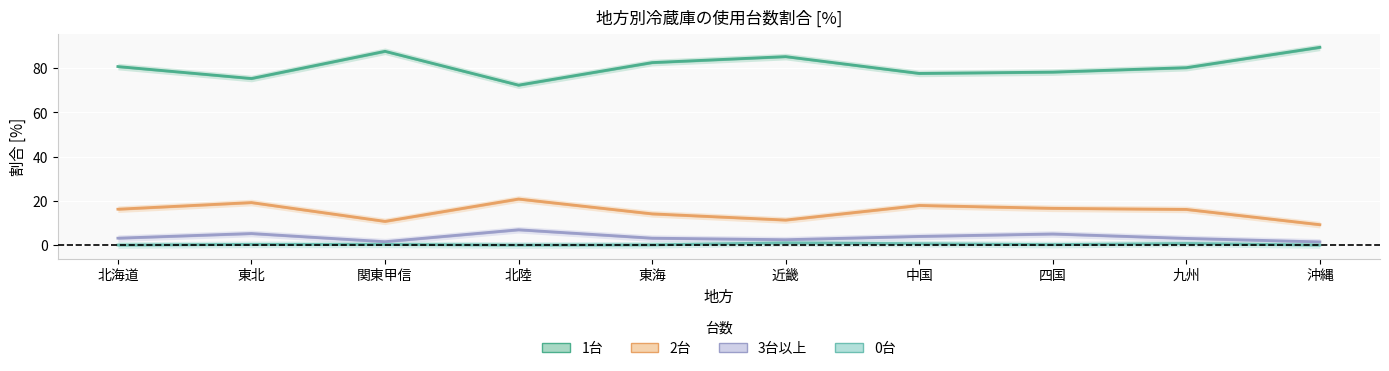

True or false: 2台 and 1台 intersect in this chart.

False